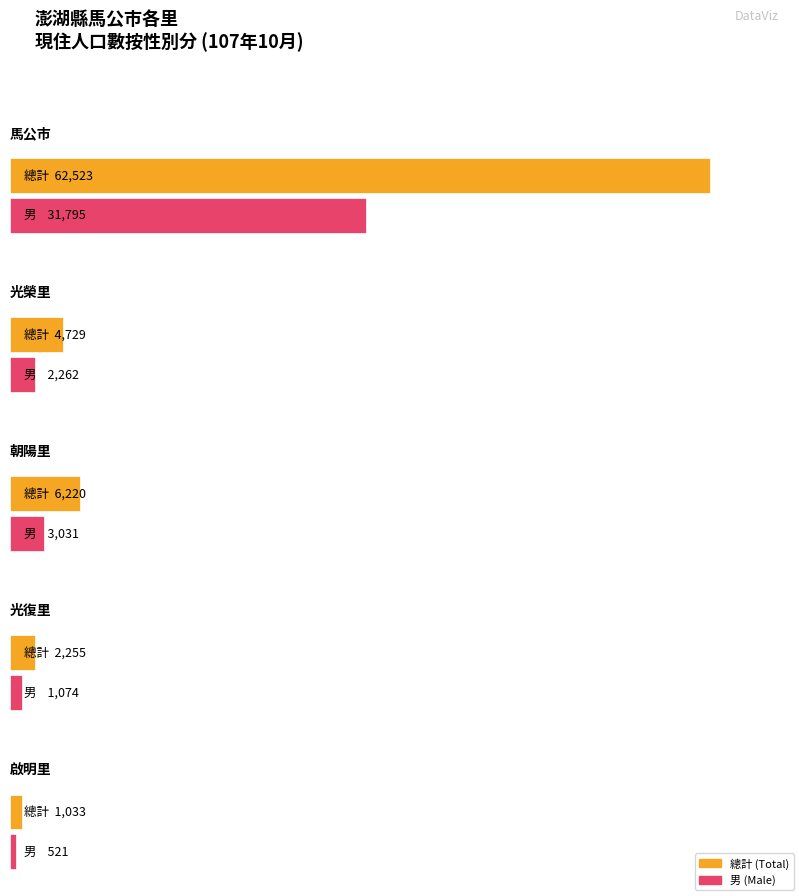

What is the maximum value shown in the chart?

62523